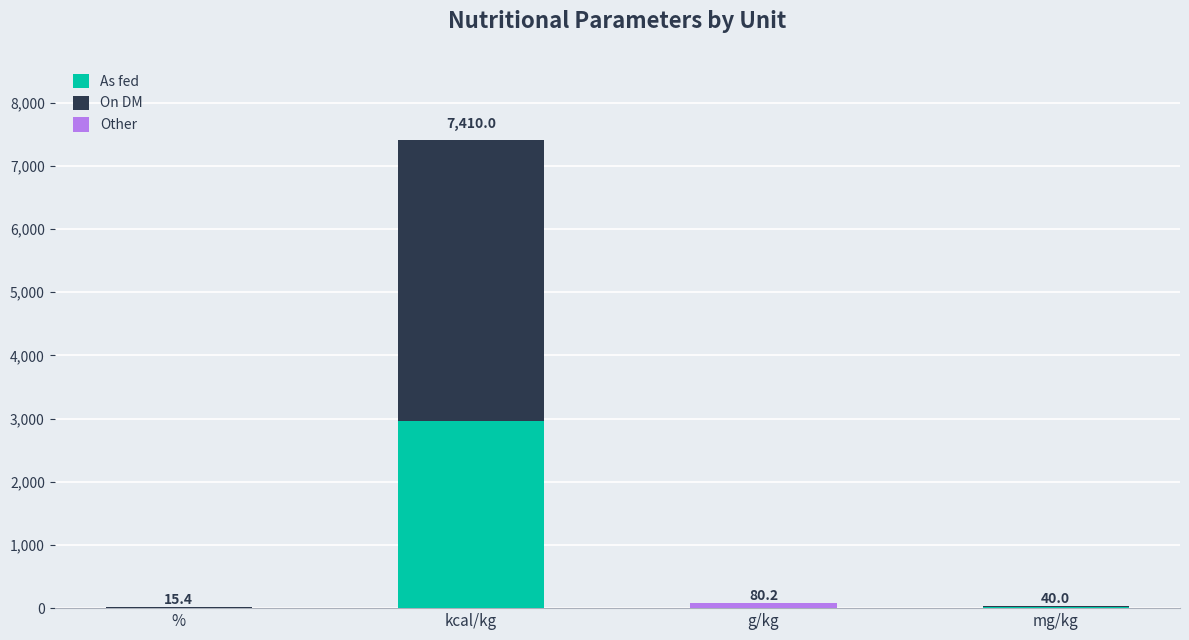

What is the maximum value for As fed?

2970.0